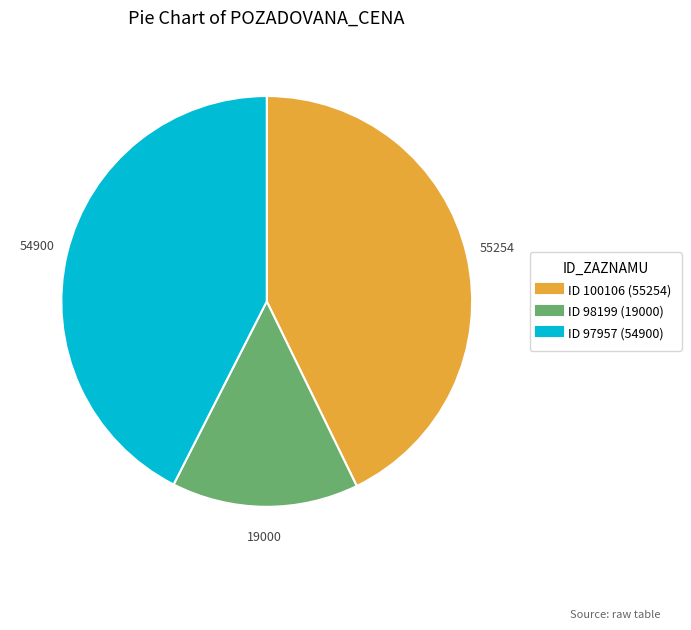

Is there any slice that represents more than half of the pie?

No